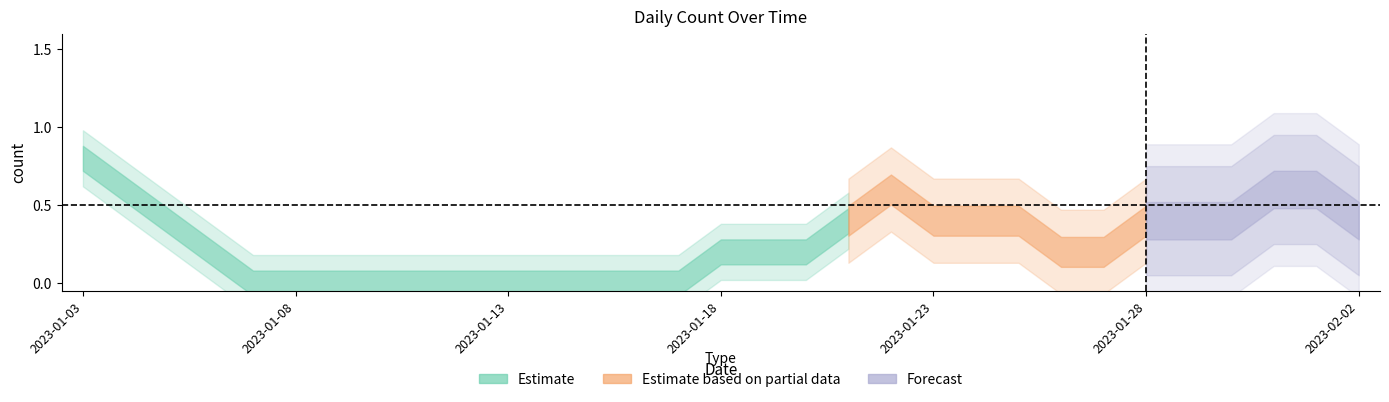

Reading left to right, transcribe all the data shown in this chart.

2023-01-03=1	2023-01-04=1	2023-01-05=0	2023-01-06=0	2023-01-07=0	2023-01-08=0	2023-01-09=0	2023-01-10=0	2023-01-11=0	2023-01-12=0	2023-01-13=0	2023-01-14=0	2023-01-15=0	2023-01-16=0	2023-01-17=0	2023-01-18=0	2023-01-19=0	2023-01-20=1	2023-01-21=0	2023-01-22=0	2023-01-23=1	2023-01-24=1	2023-01-25=0	2023-01-26=0	2023-01-27=0	2023-01-28=0	2023-01-29=1	2023-01-30=1	2023-01-31=0	2023-02-01=0	2023-02-02=1